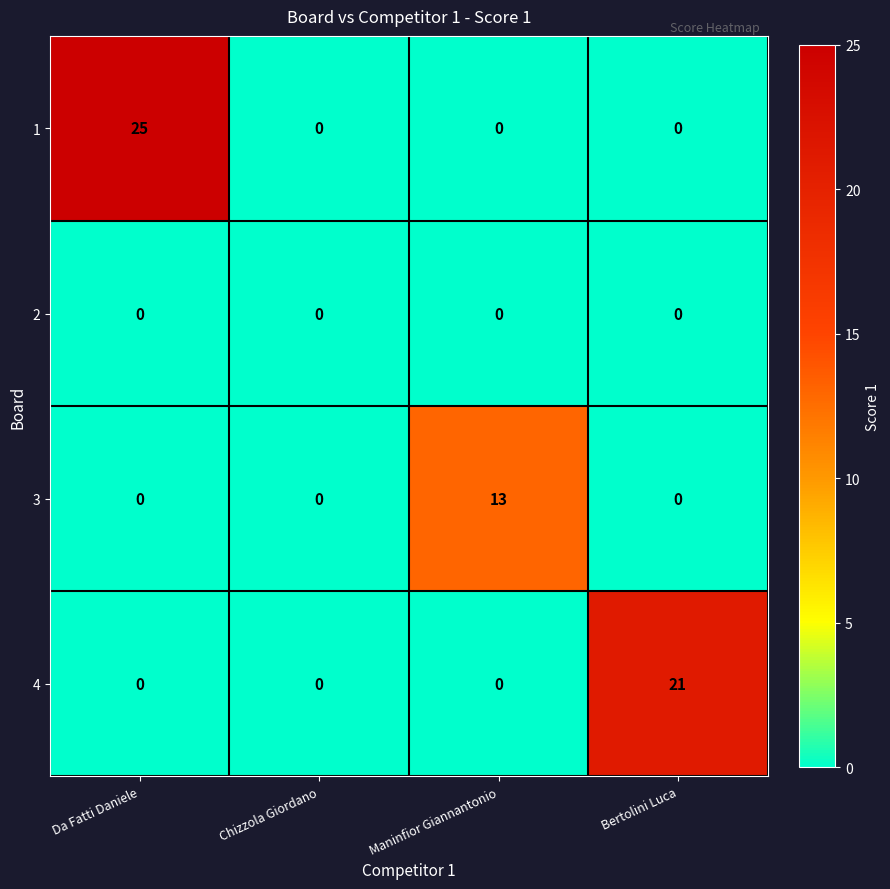

Which category has the highest value across all series?

Da Fatti Daniele